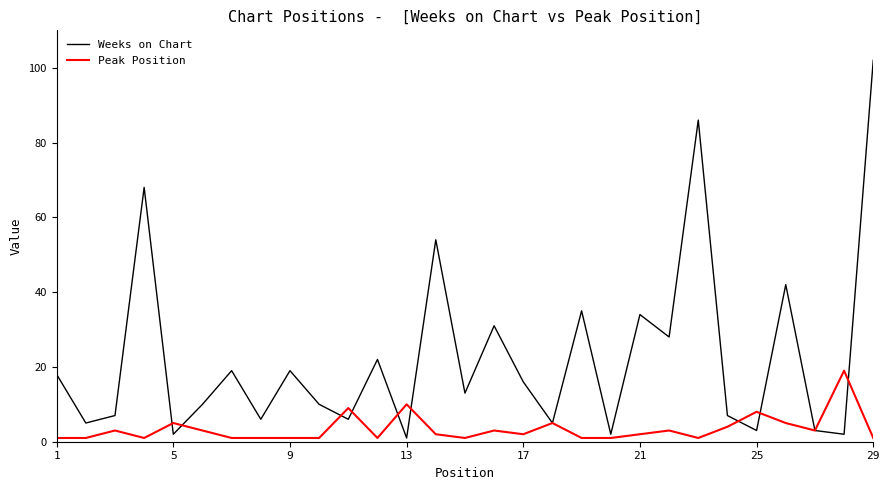

List the series in order of their peak value, lowest first.

Peak Position, Weeks on Chart